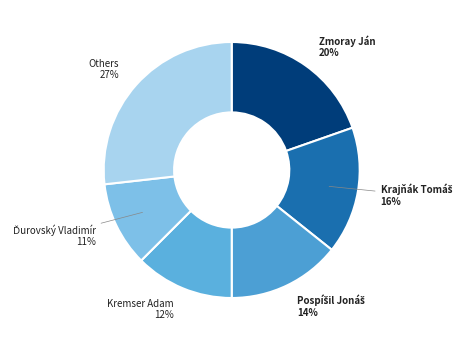

Is there a majority slice in this chart?

No